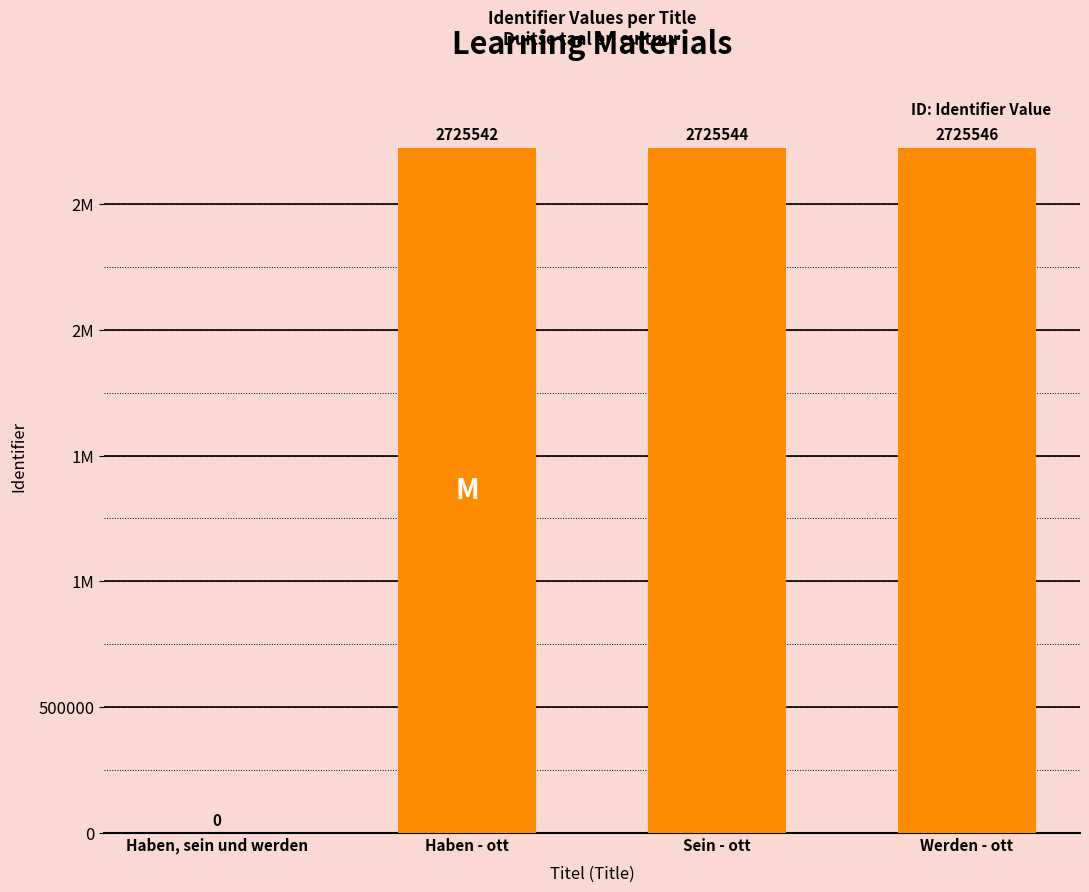

What is the label of the 1st bar from the left?

Haben, sein und werden